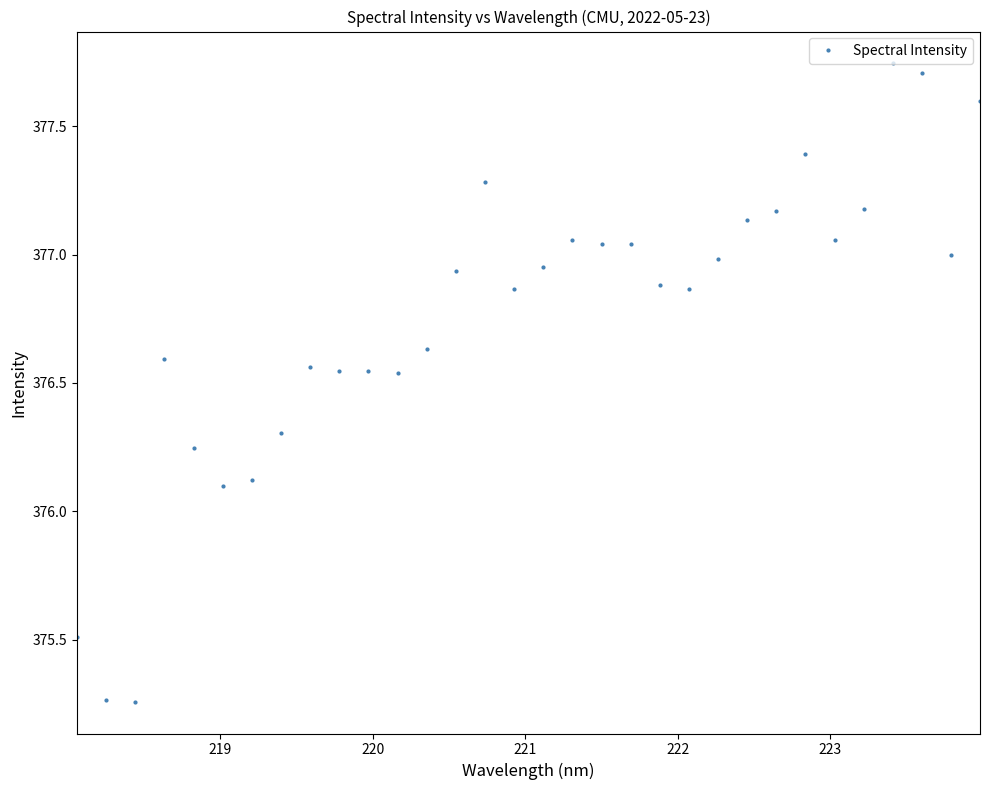

True or false: the data has more than 0 interior local peaks.

True